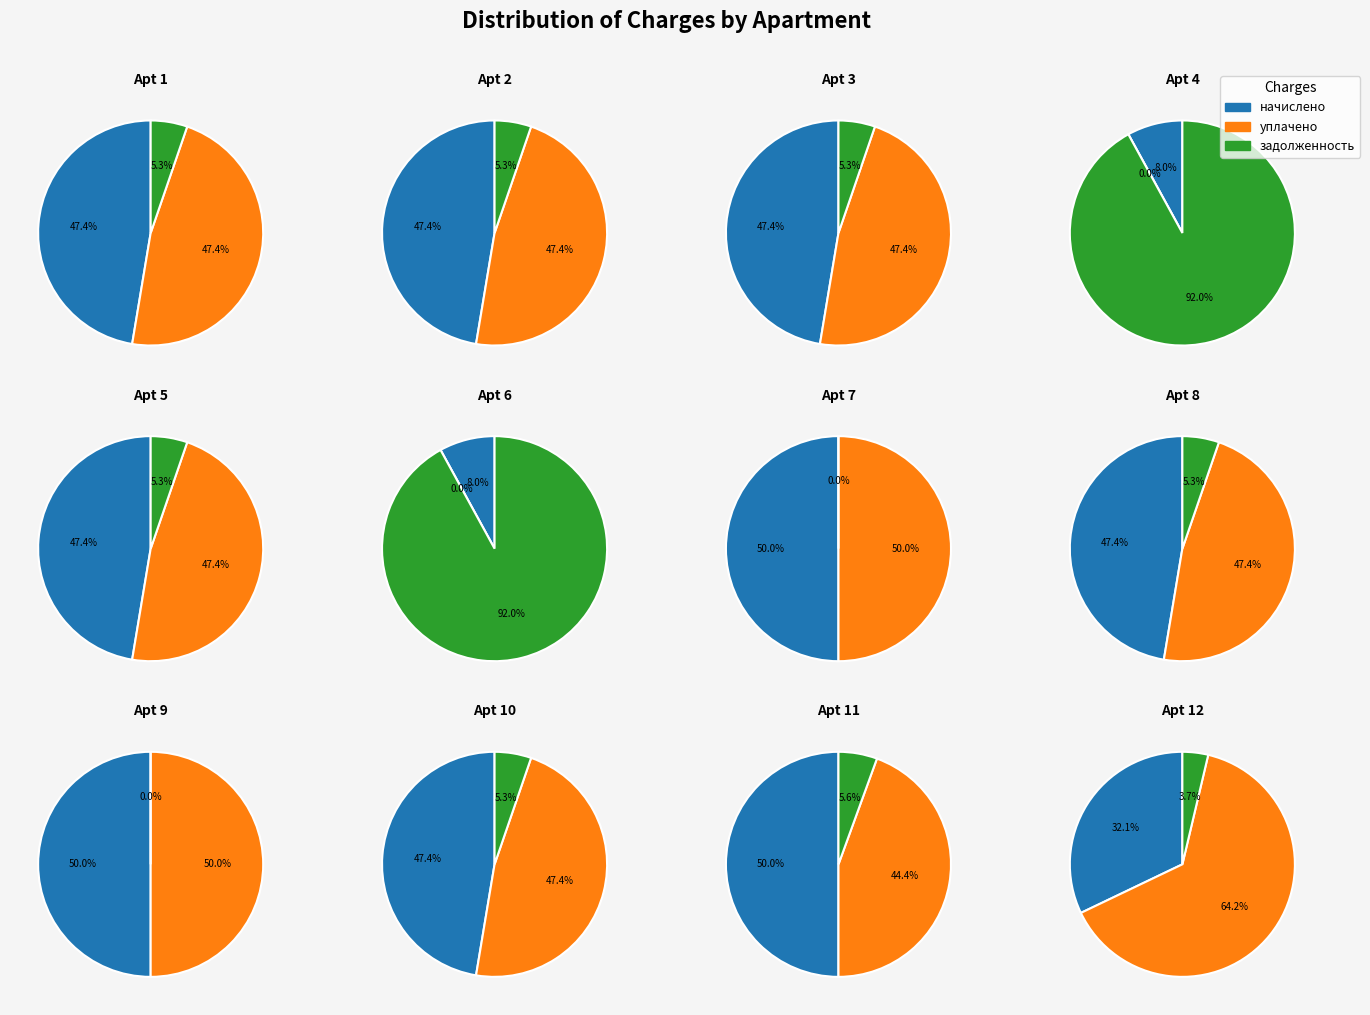

Which category has the biggest portion of the pie?

6